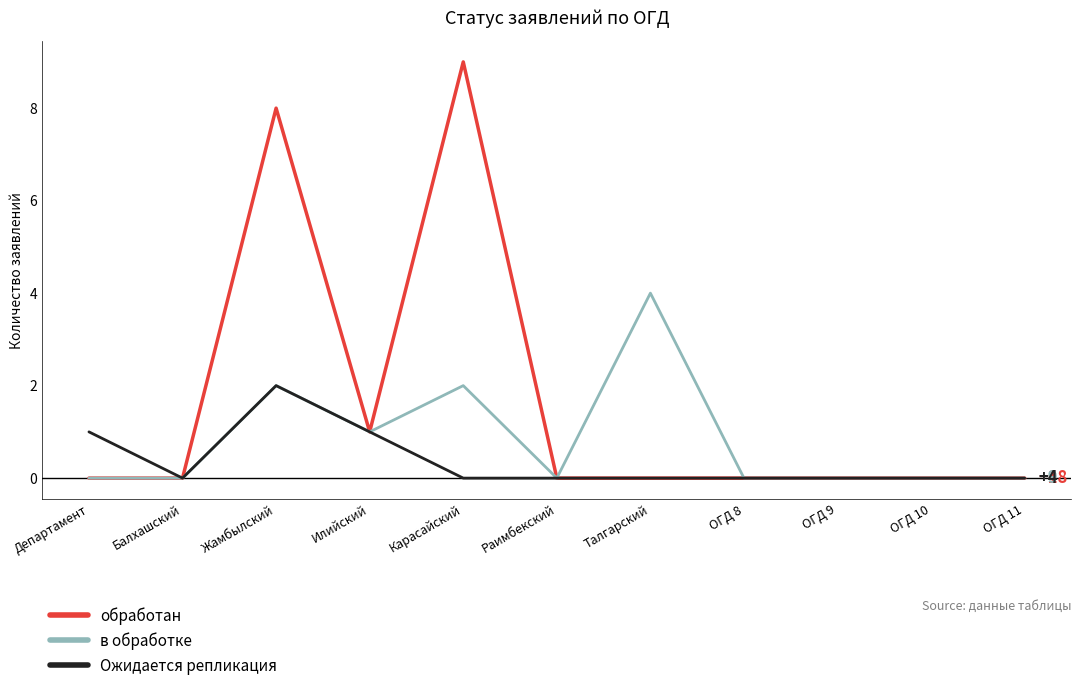

Is this an area chart (filled region under the line)?

No